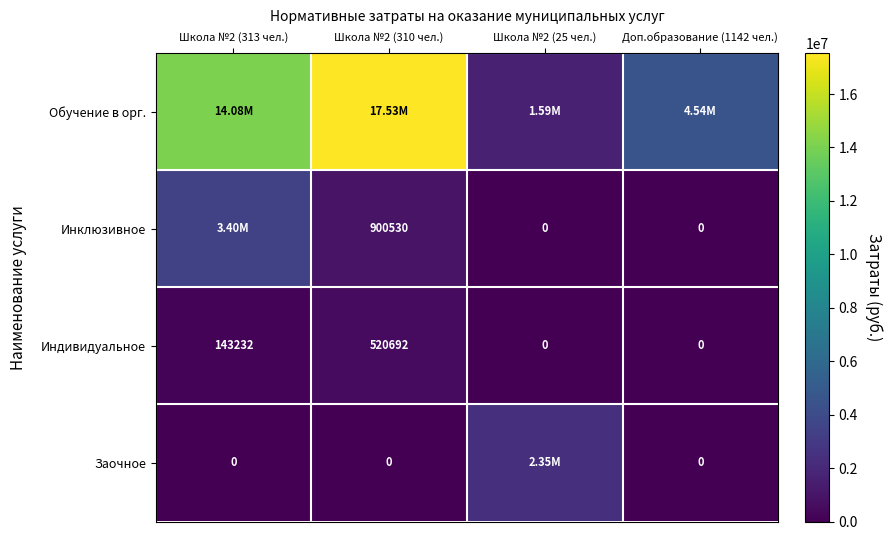

How many positive values does the Индивидуальное series have?

2